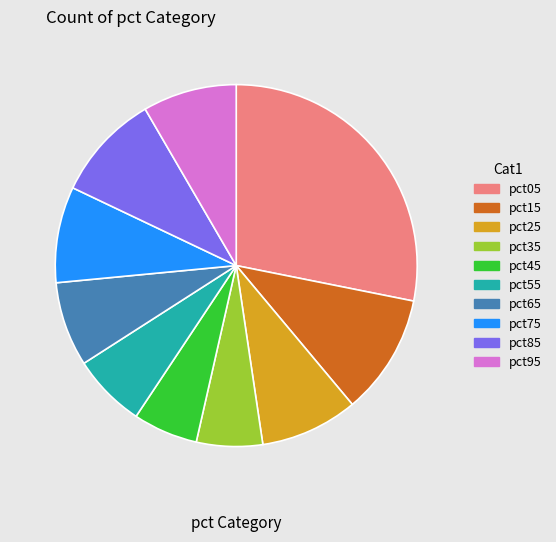

How many slices are in this pie chart?

10